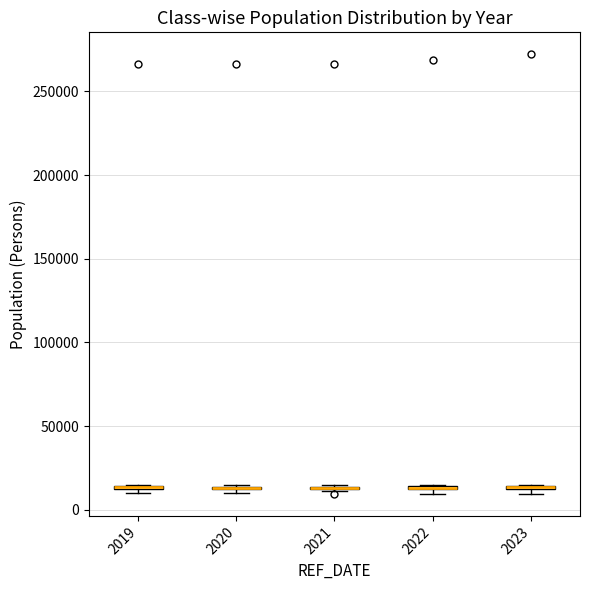

Where is the upper edge of the box at x = 2022 on the y-axis? The values are not printed on the chart, so give them approximately, as read against the axis.

15000